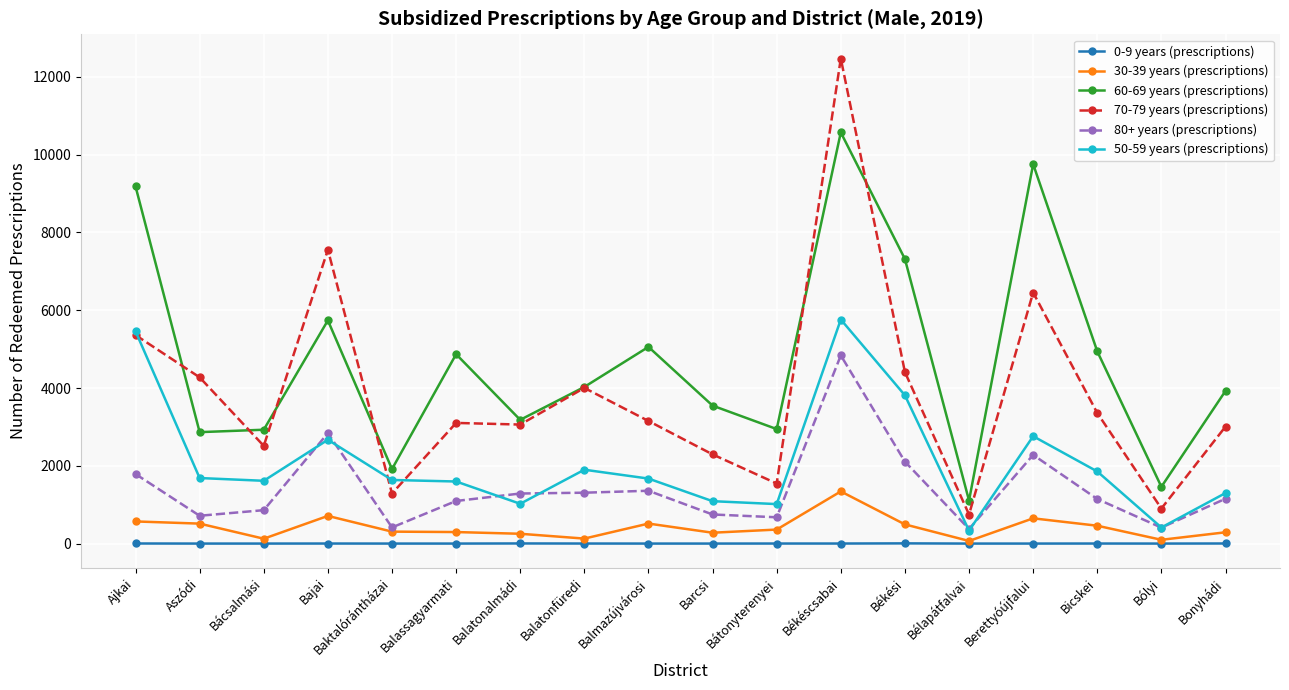

At which category is the sum across all series the highest?

Békéscsabai